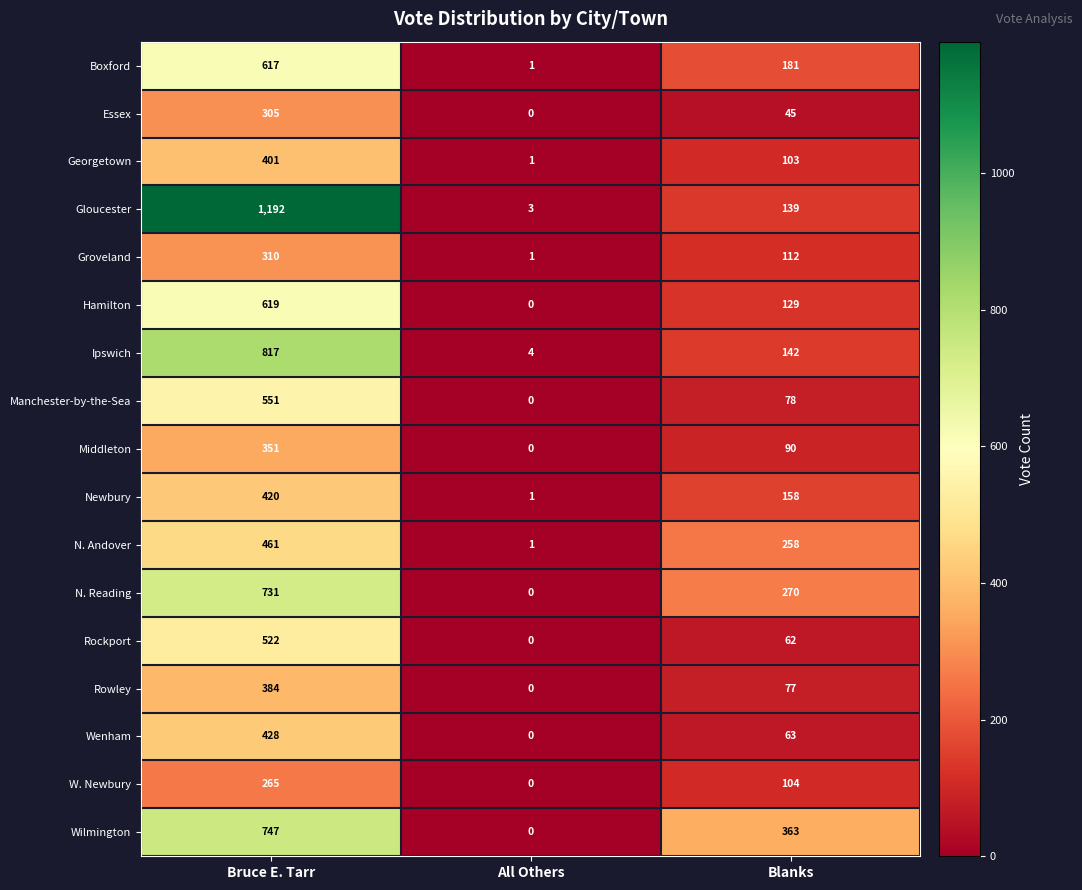

How many data points in Gloucester are less than 139?

1